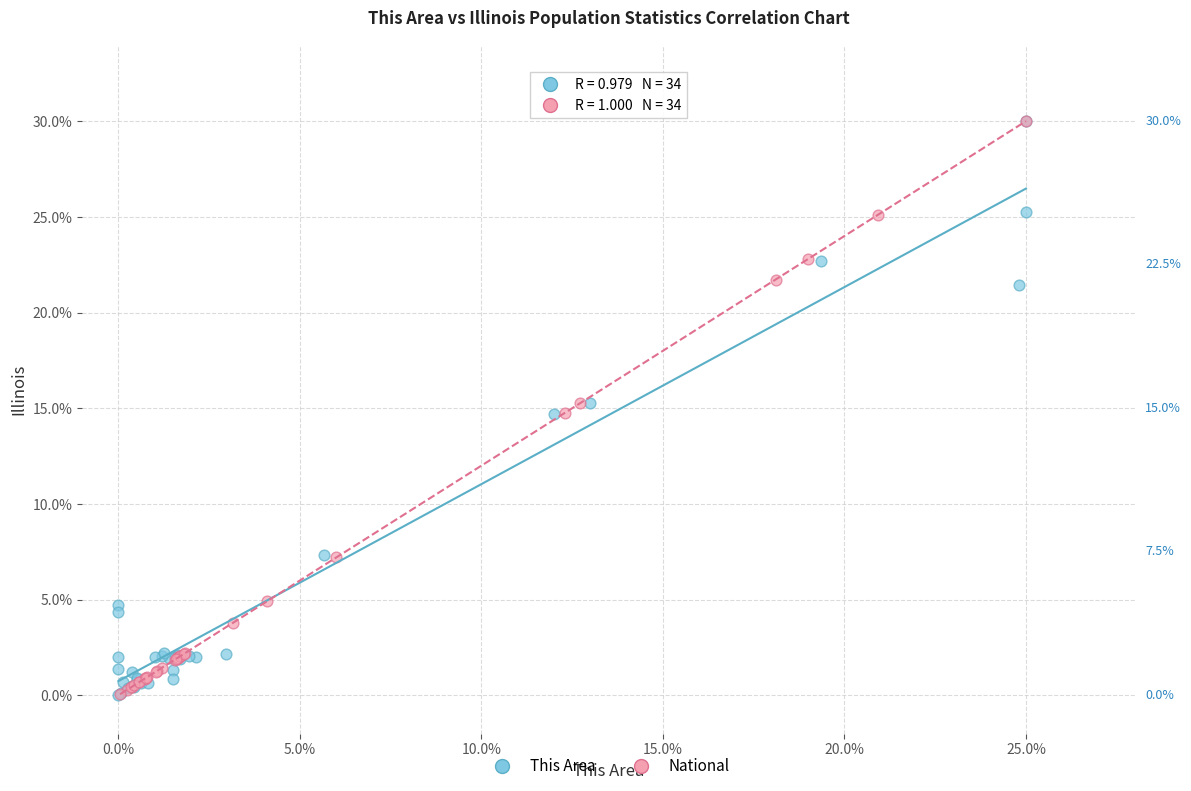

Which series has the largest Y range (max minus min)?

This Area